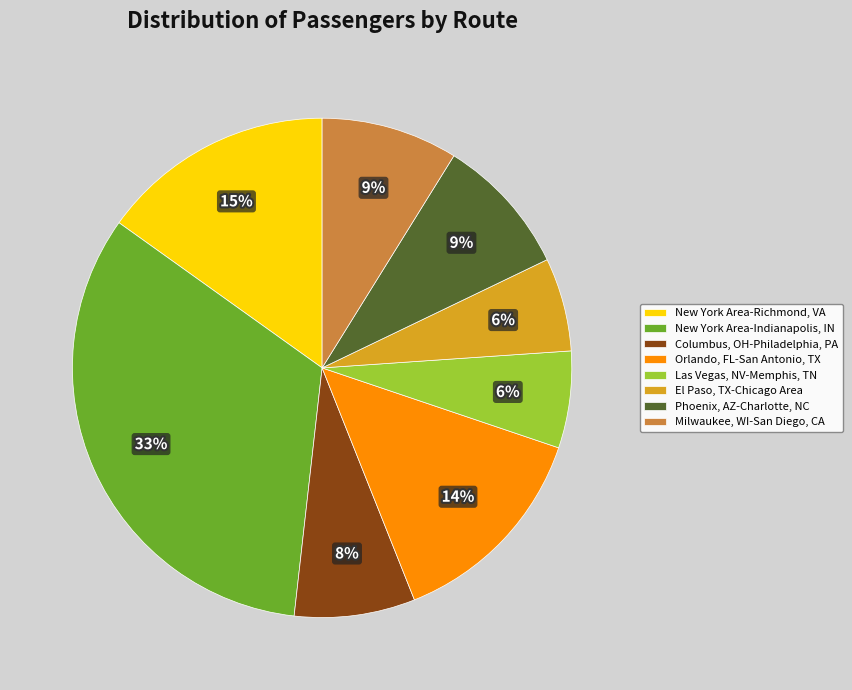

To the nearest percent, what is the average slice percentage?

12%